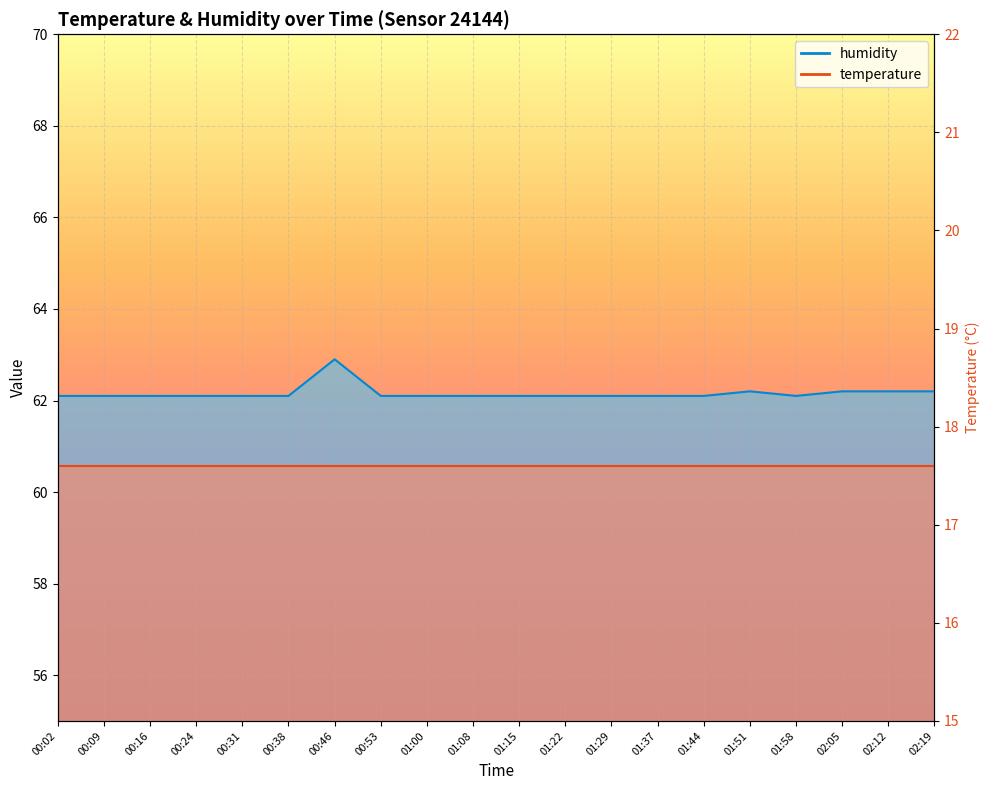

How many data points does each series have?

20